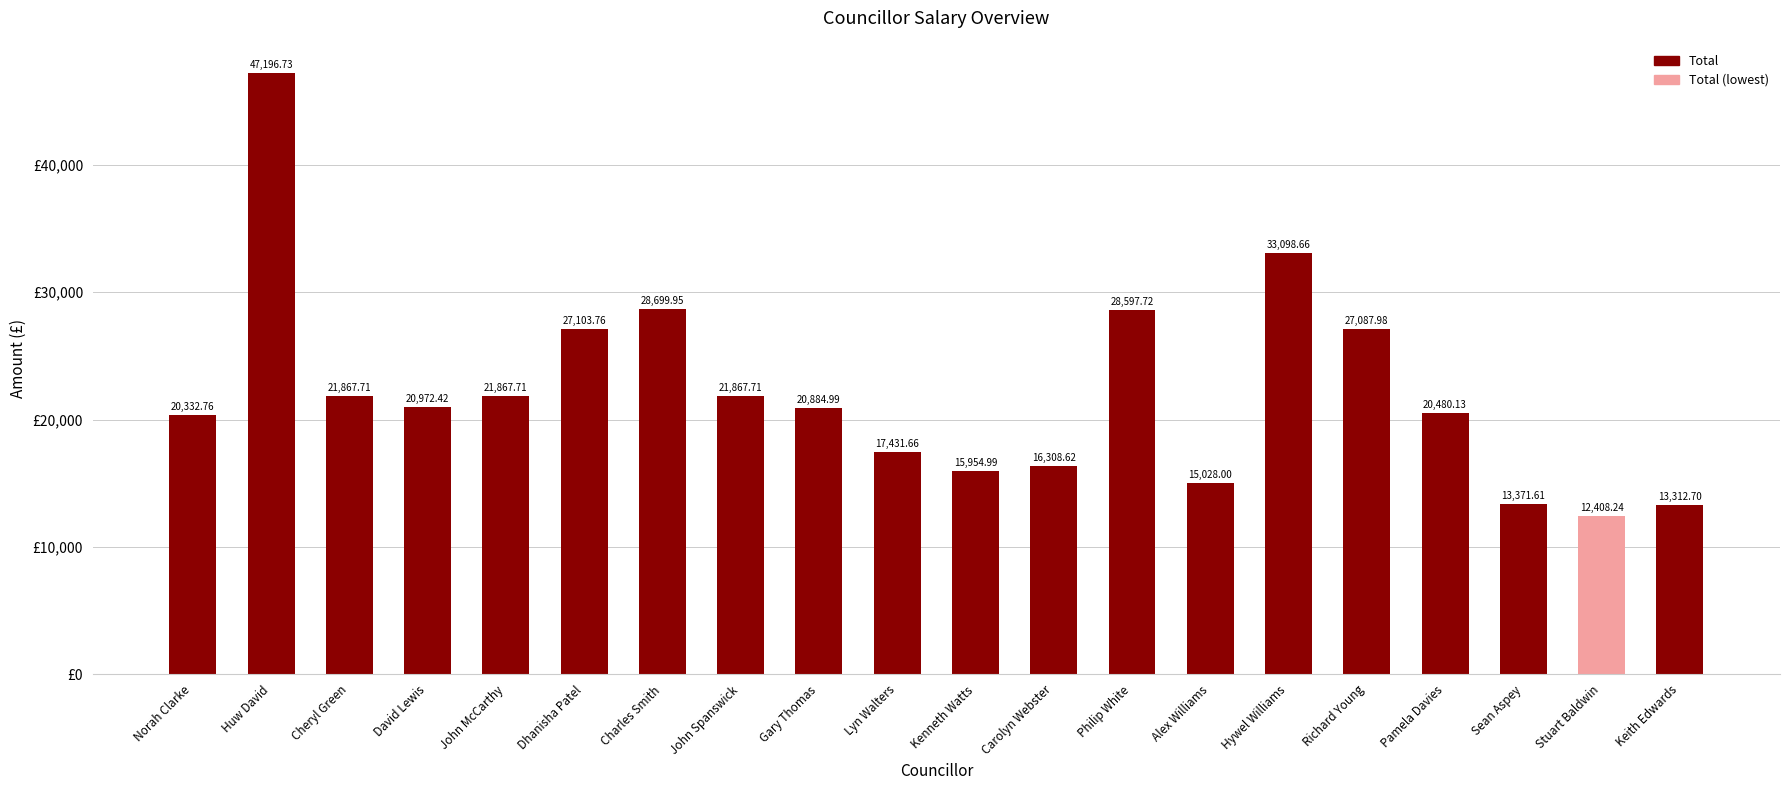

What is the ratio of the value at Sean Aspey to the value at David Lewis?

0.6